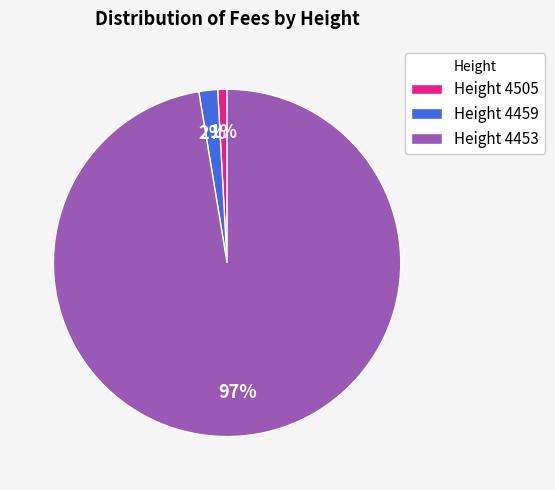

How many slices are in this pie chart?

3